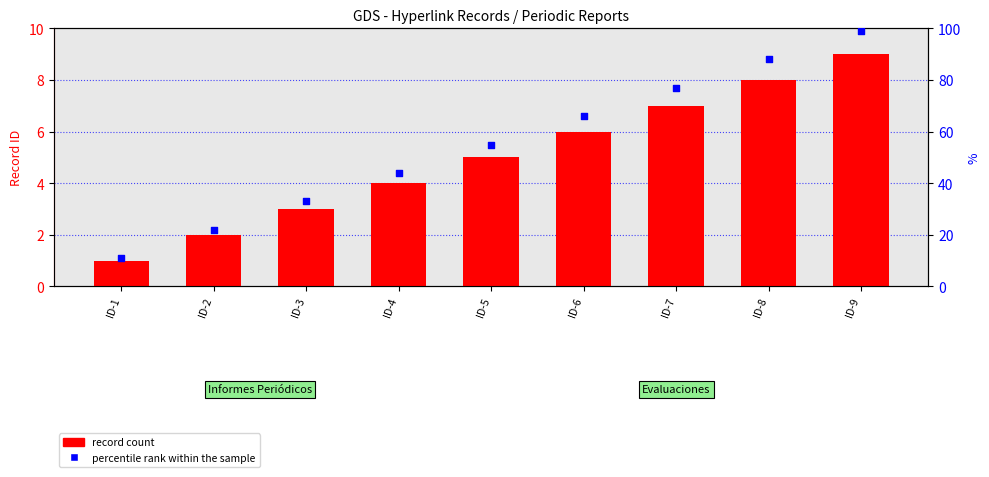

At which category is the sum across all series the highest?

ID-9